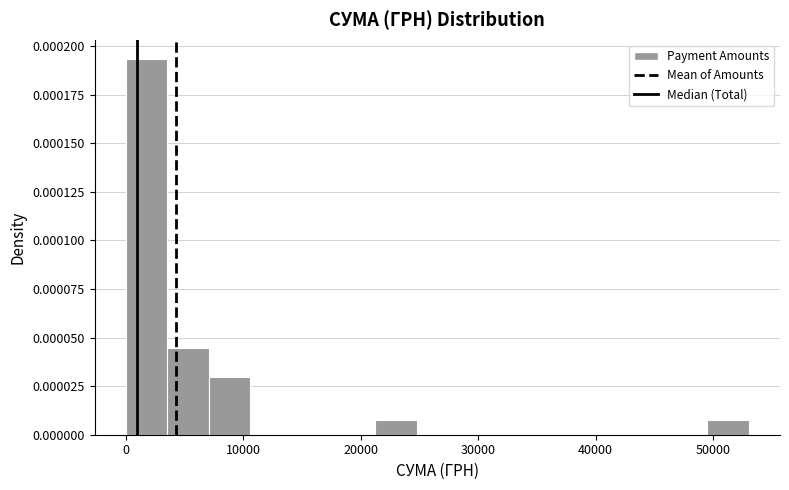

Read against the x-axis, roughly where is the centre of the tallest bar?

2000